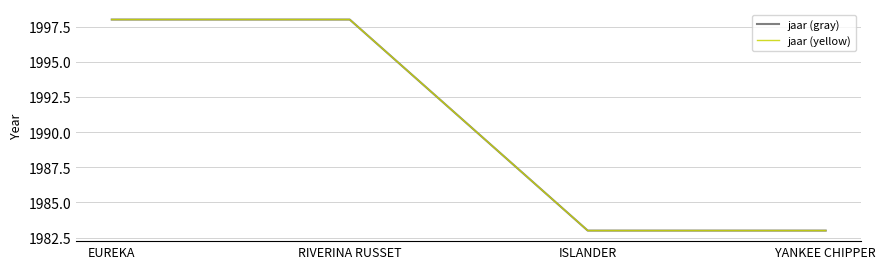

True or false: jaar (gray) has a value of 1114 at RIVERINA RUSSET.

False